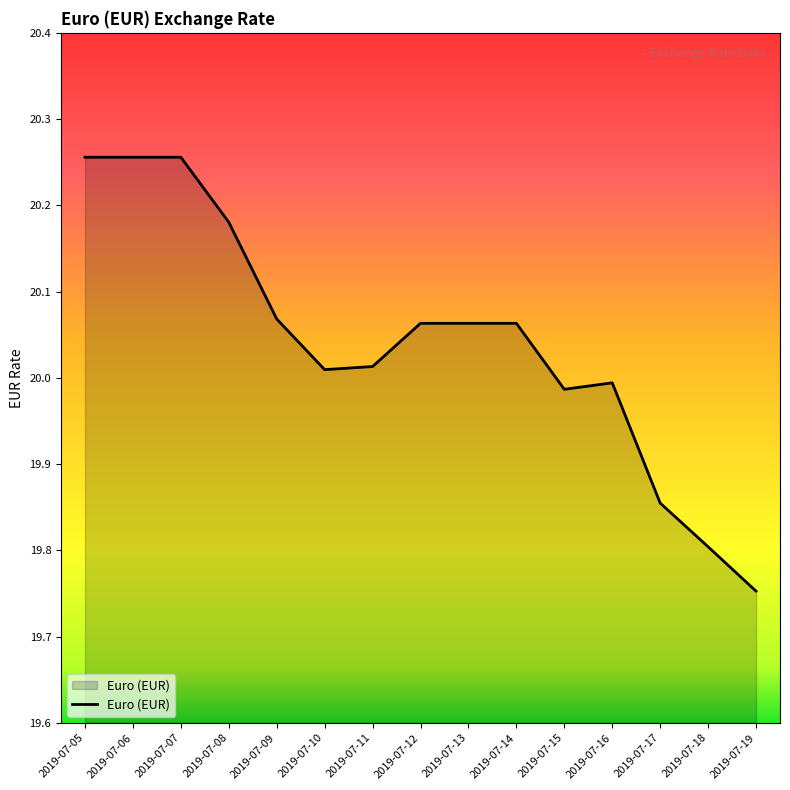

True or false: the data shows 20.0 at 2019-07-16.

True